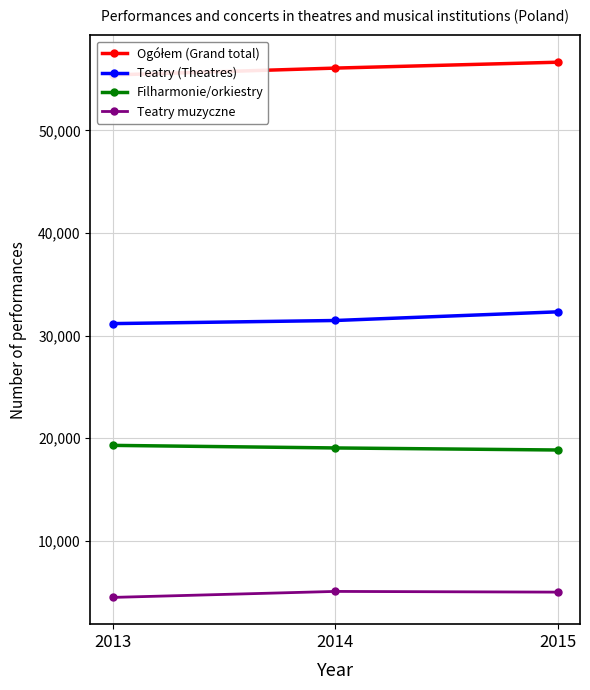

What is the maximum value shown in the chart?

56655